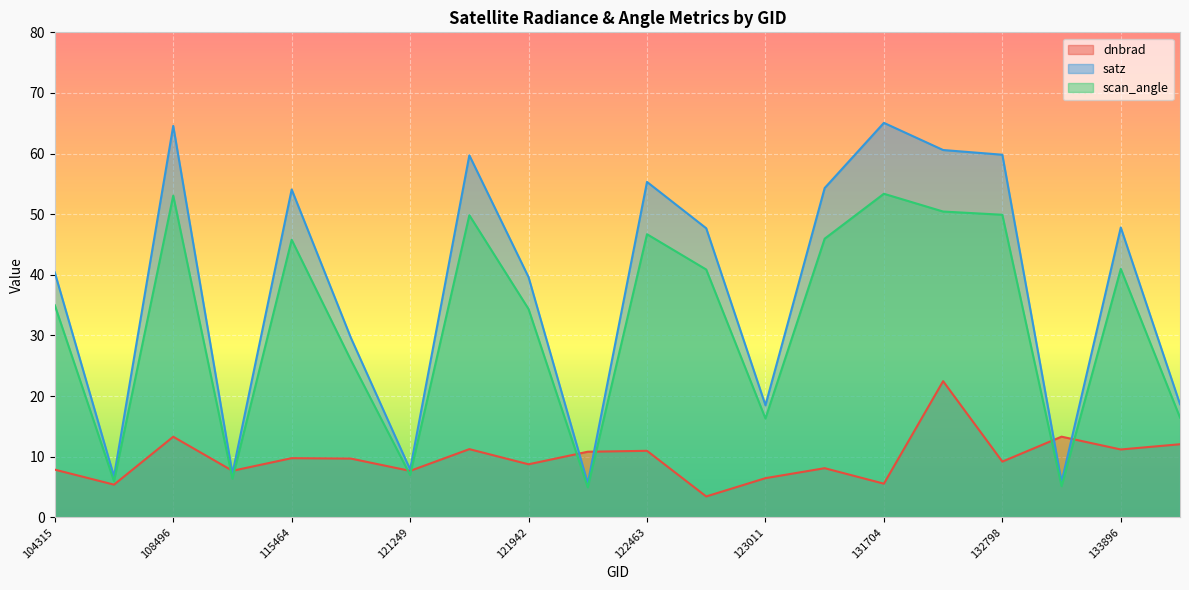

At 133896, list the series in order from largest to smallest.

satz, scan_angle, dnbrad